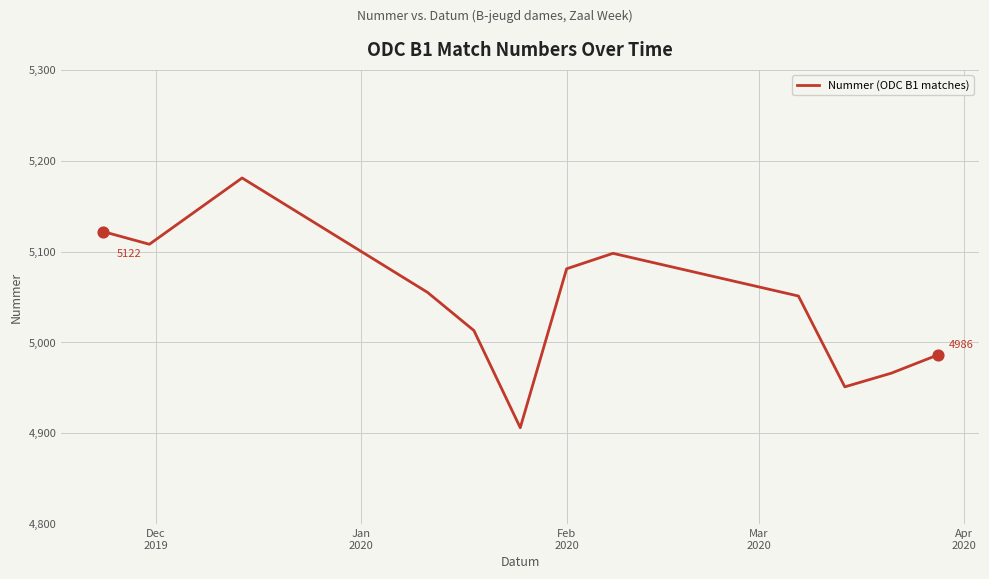

What is the greatest value displayed?

5181